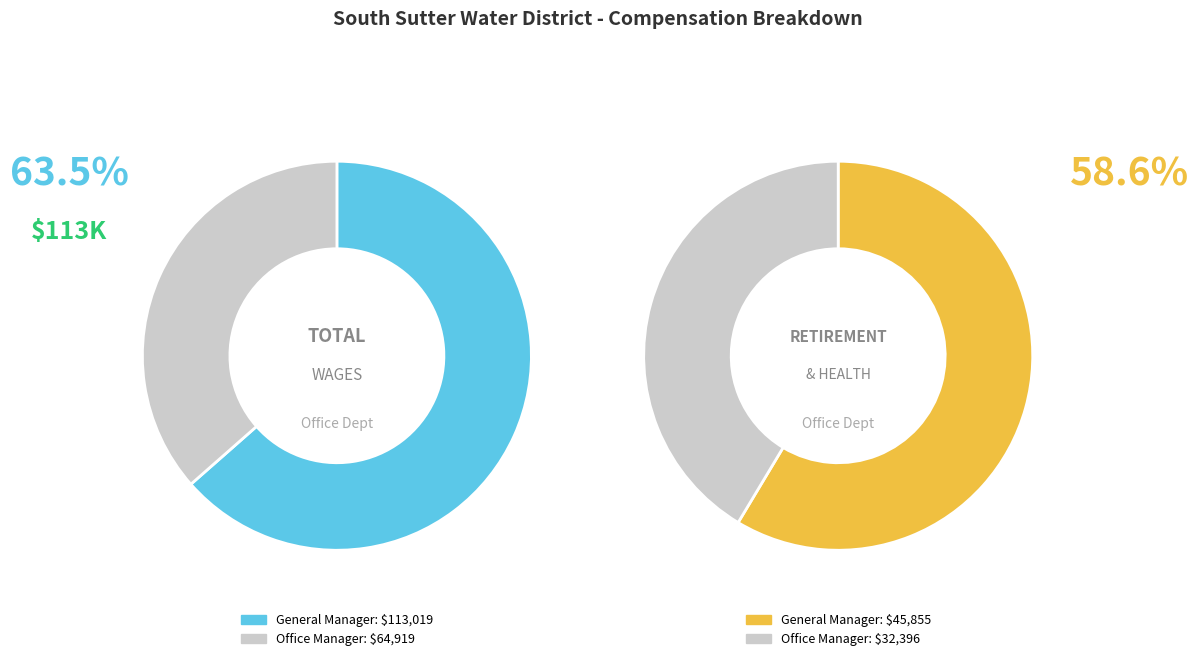

To the nearest percent, what is the combined percentage of Office Manager and General Manager?

100%